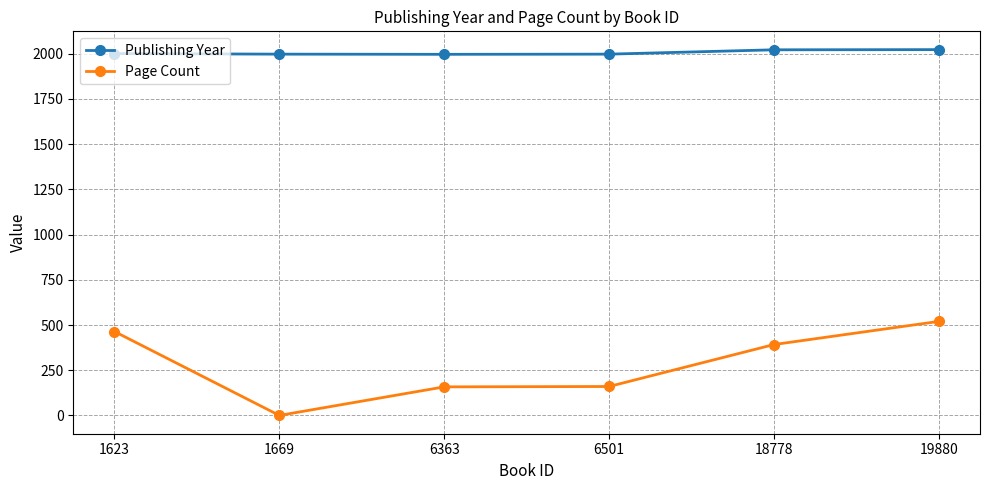

At which label does Page Count first exceed 392?

1623